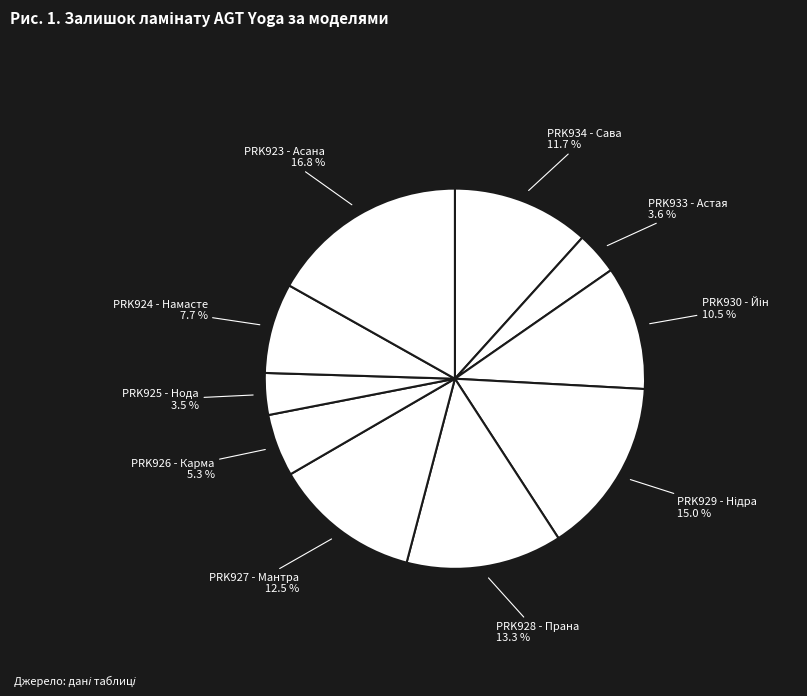

Does PRK928 - Прана account for over 50% of the chart?

No